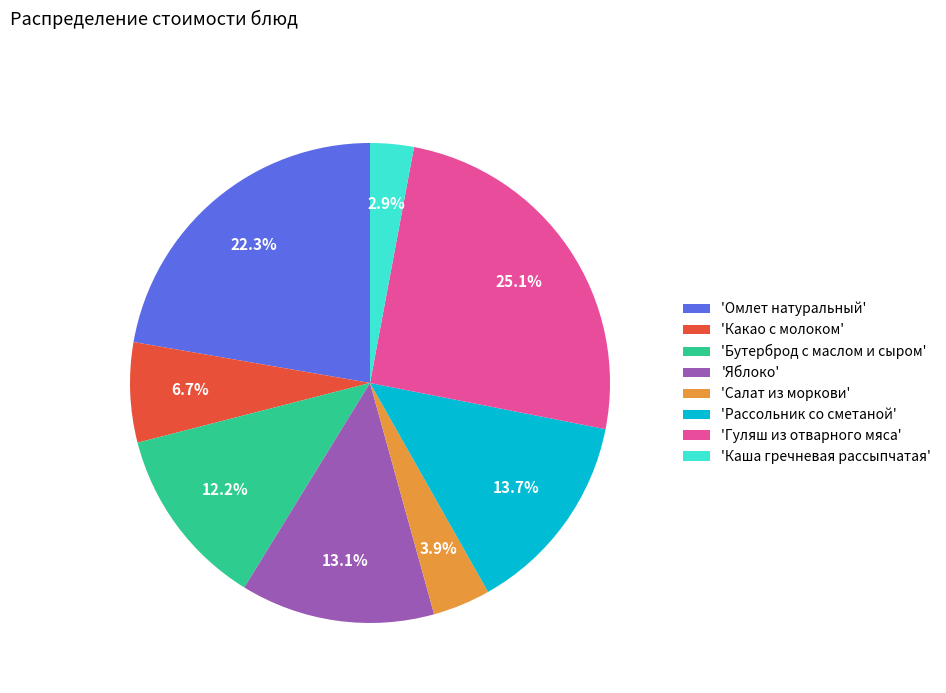

How many segments does this pie chart have?

8